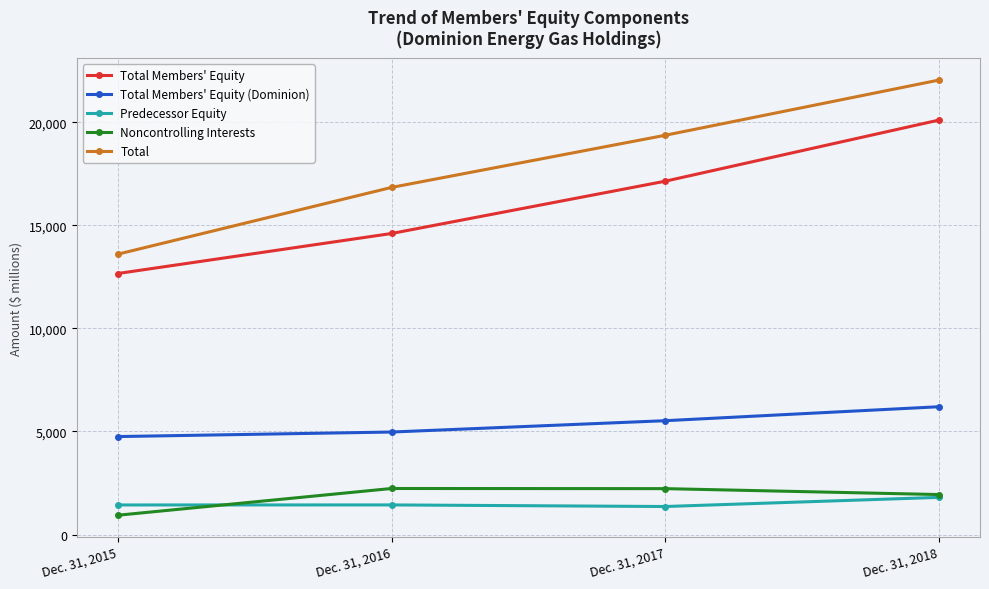

Which series changed the most between Dec. 31, 2015 and Dec. 31, 2016?

Total